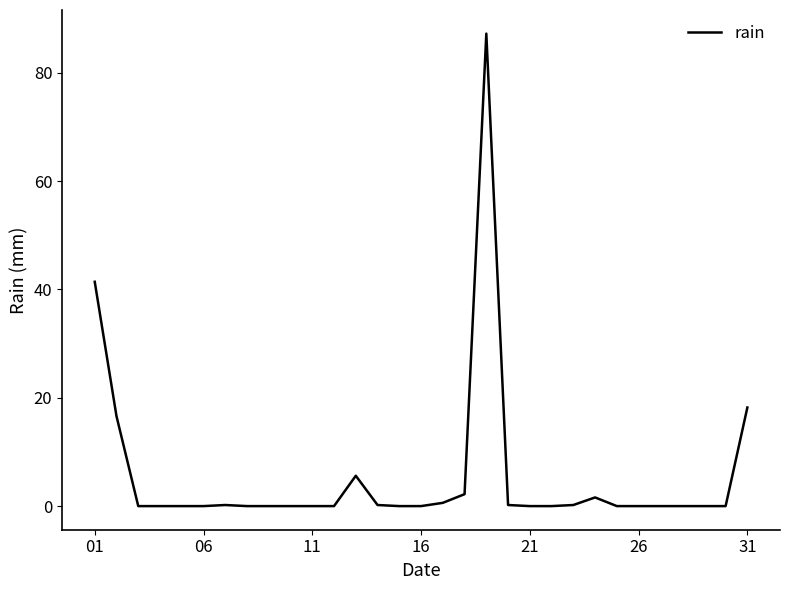

What is the greatest value displayed?

87.2